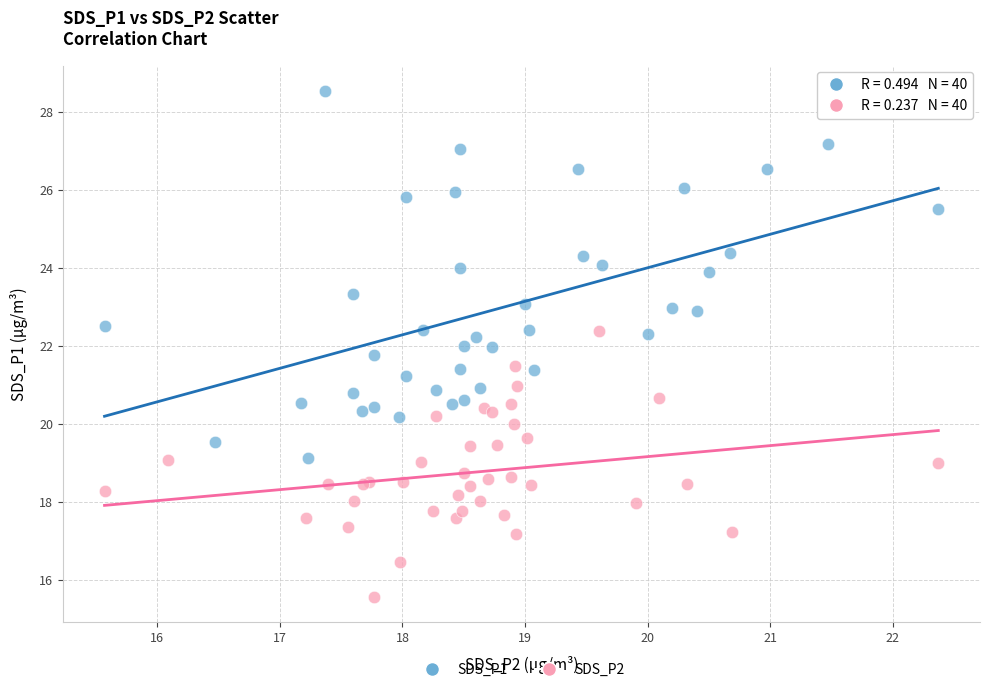

Which series reaches the maximum Y coordinate?

SDS_P1